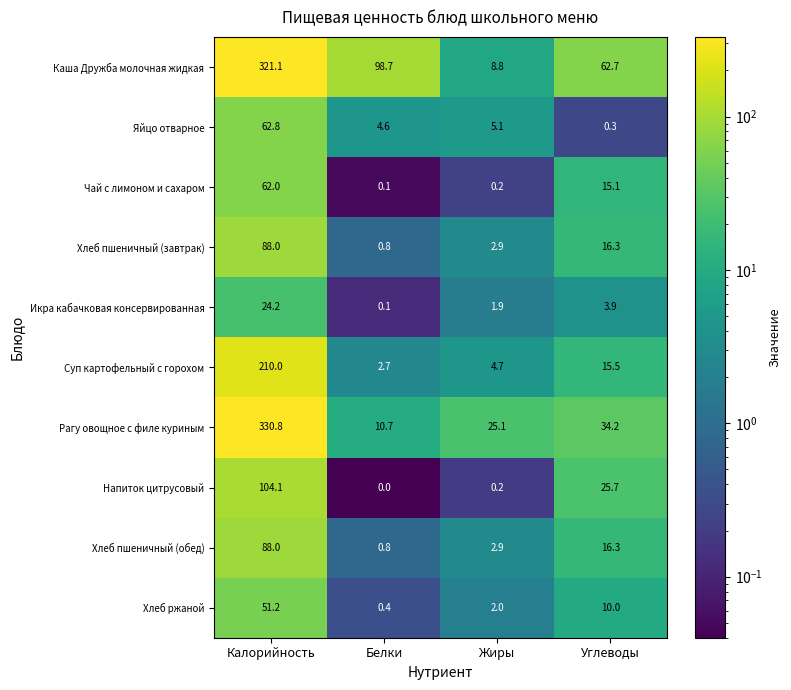

At which category is the sum across all series the highest?

Калорийность